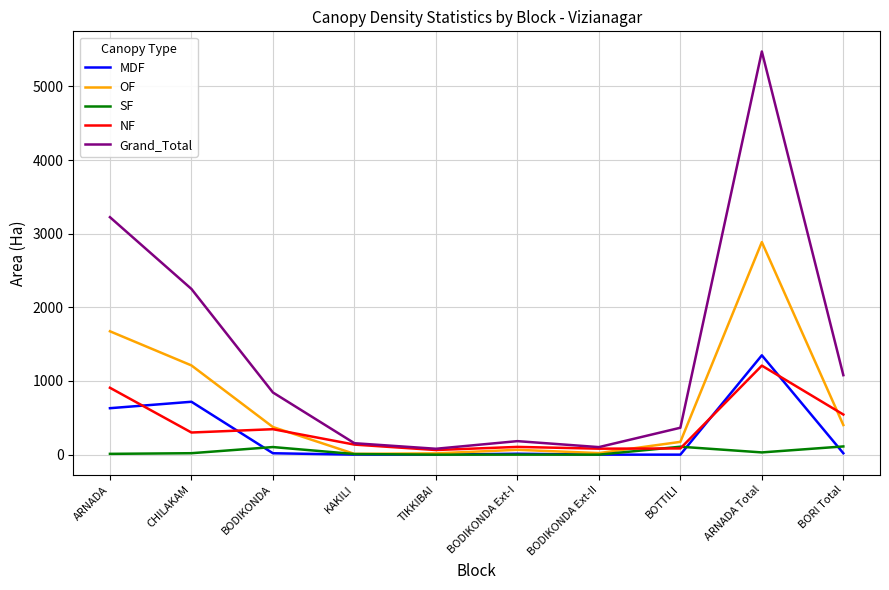

What position from the left is KAKILI?

4